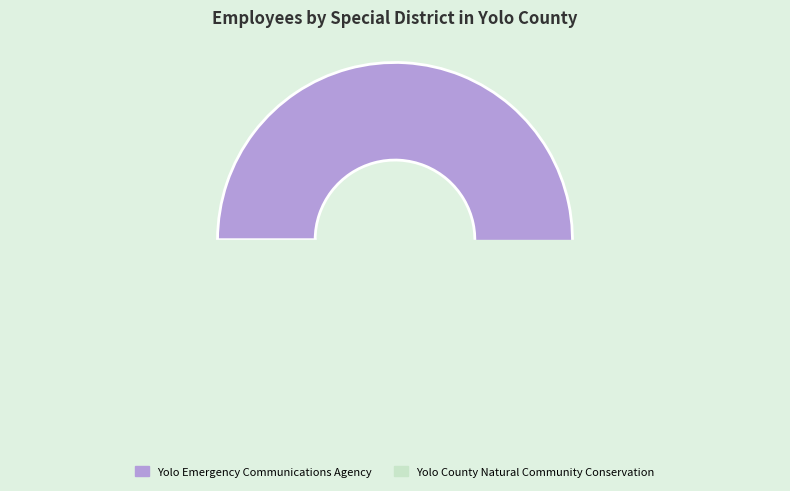

To the nearest percent, what portion does Yolo County Natural Community Conservation represent?

17%